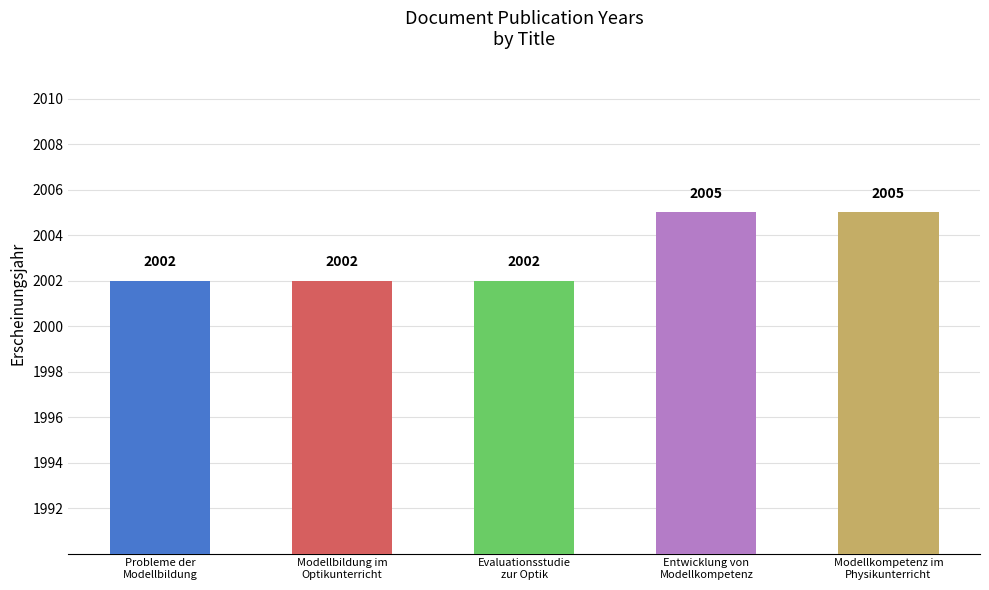

What is the label of the 2nd bar from the left?

Modellbildung im
Optikunterricht